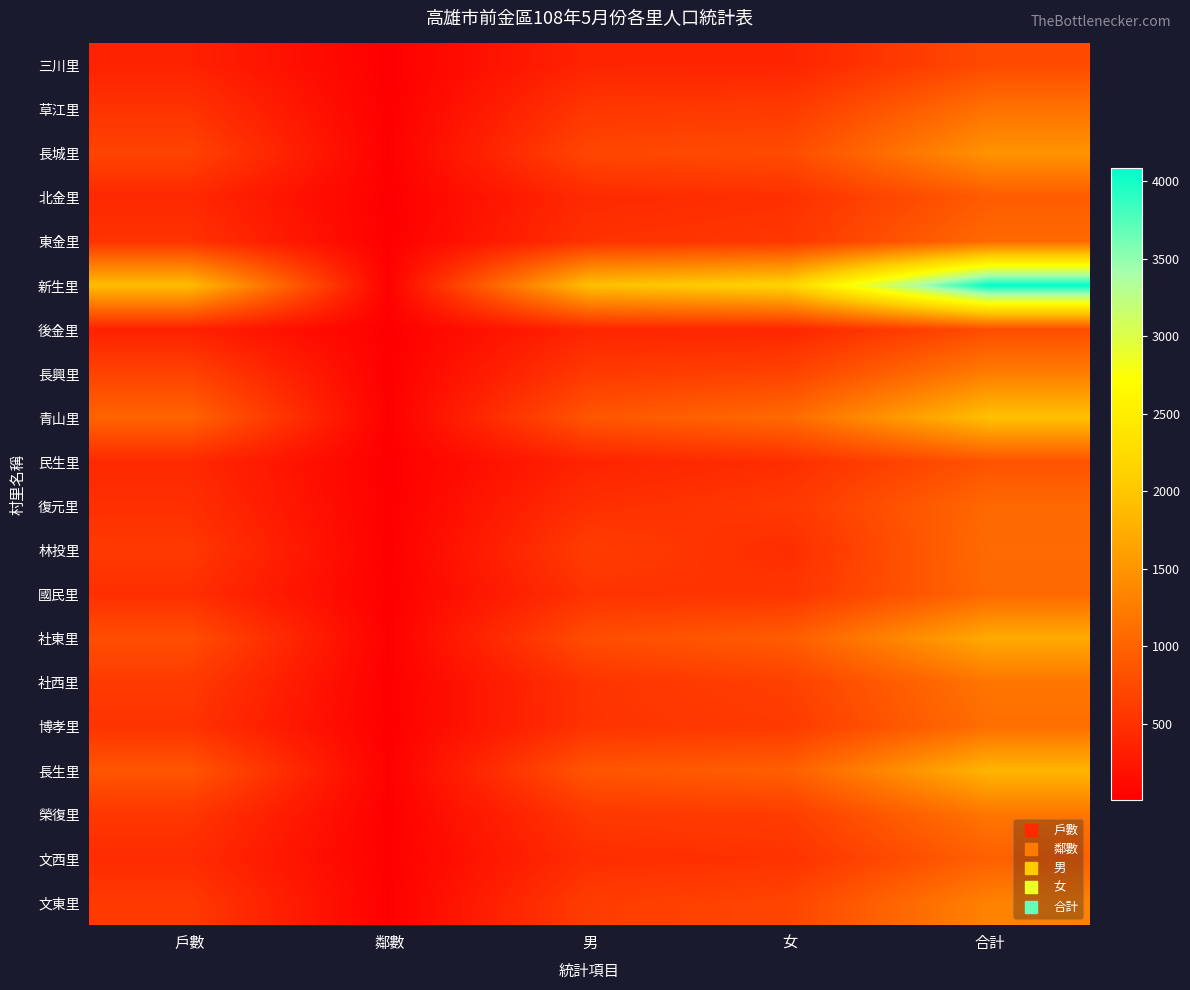

Which has a higher value, 女 or 男?

女